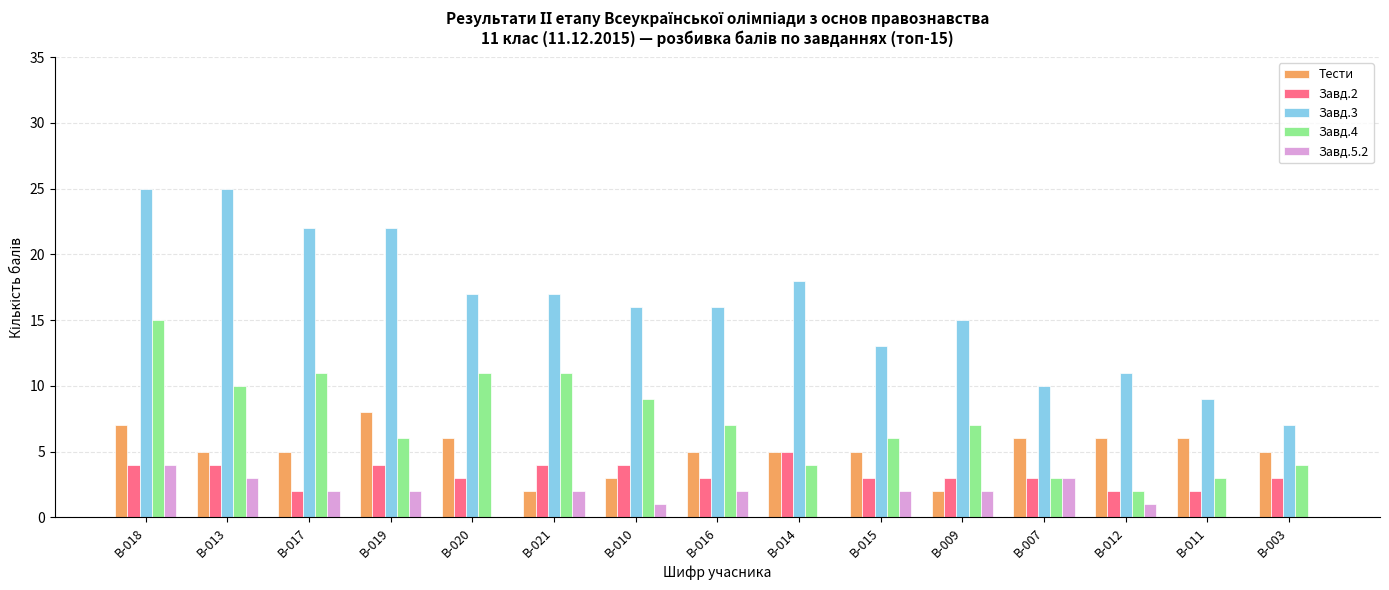

Which series changed the most between В-017 and В-010?

Завд.3